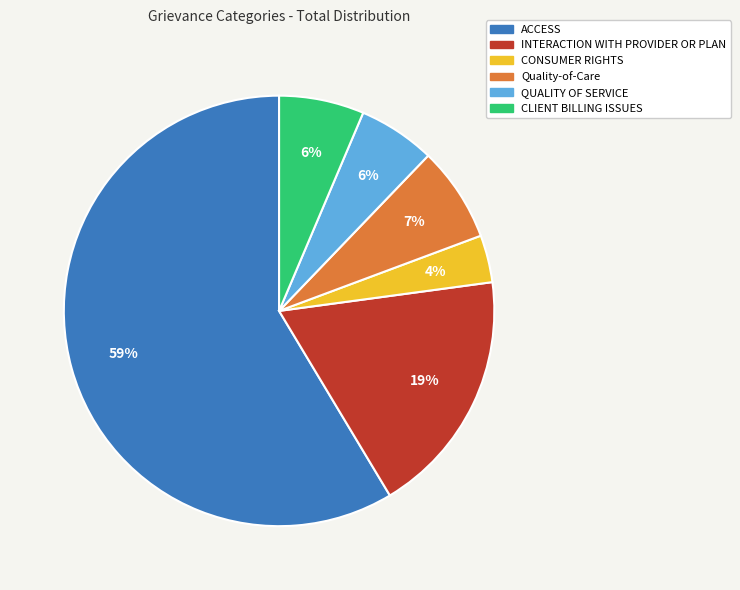

How many slices are in this pie chart?

6